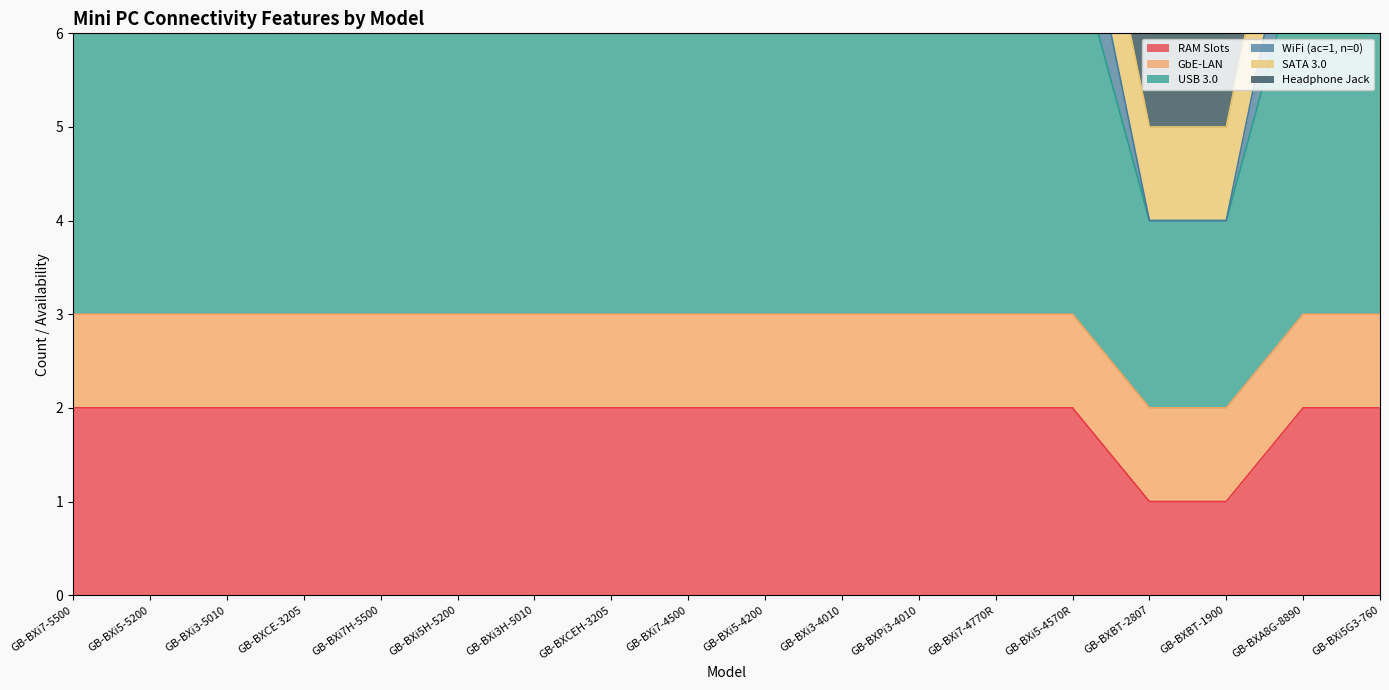

The value of RAM Slots at GB-BXi3-4010 is 2. True or false?

True